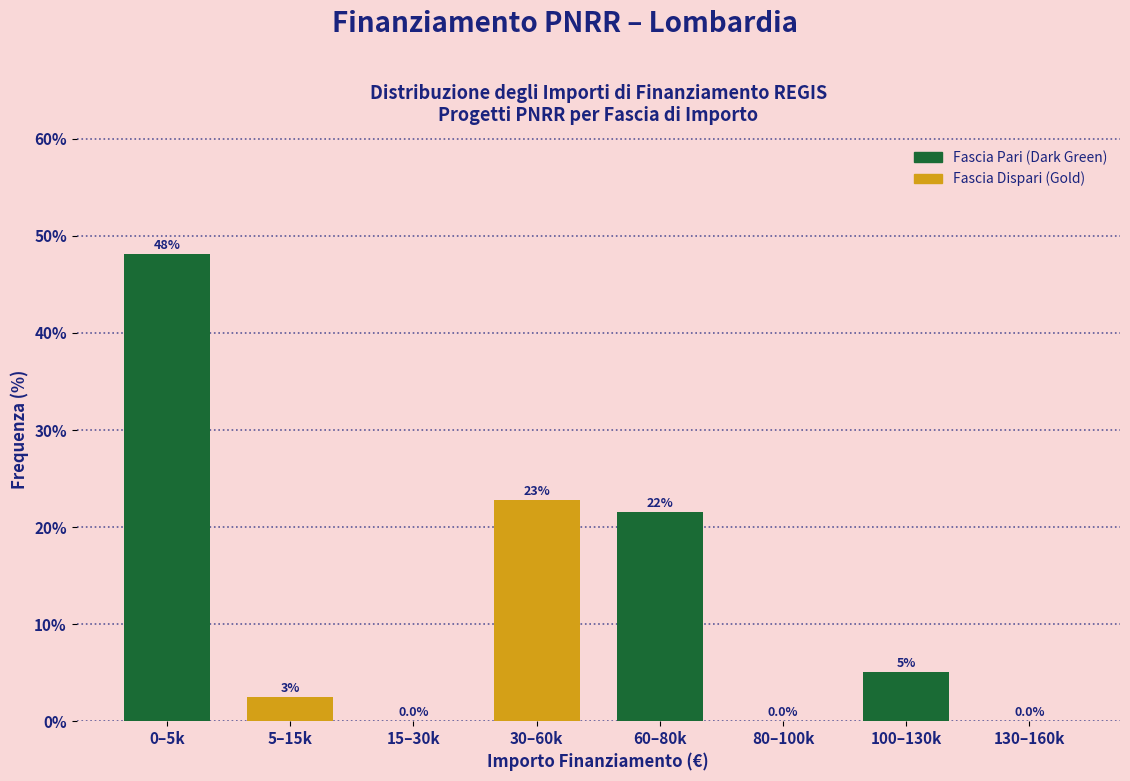

What is the greatest value displayed?

48.1